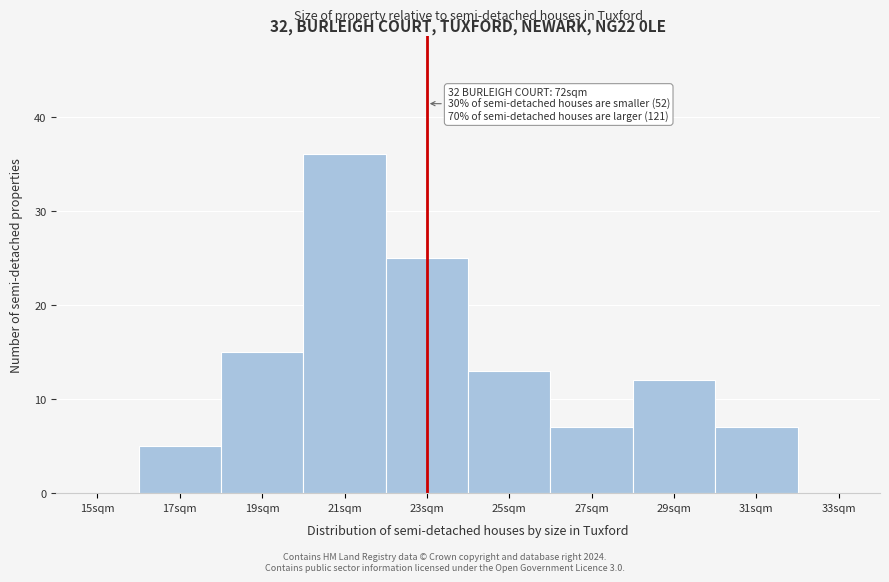

Reading left to right, transcribe all the data shown in this chart.

15sqm=0	17sqm=5	19sqm=15	21sqm=36	23sqm=25	25sqm=13	27sqm=7	29sqm=12	31sqm=7	33sqm=0